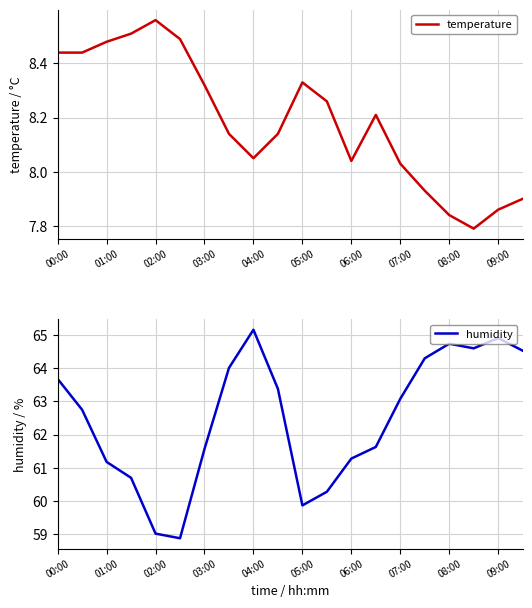

At which category does temperature reach its first local peak?

02:00